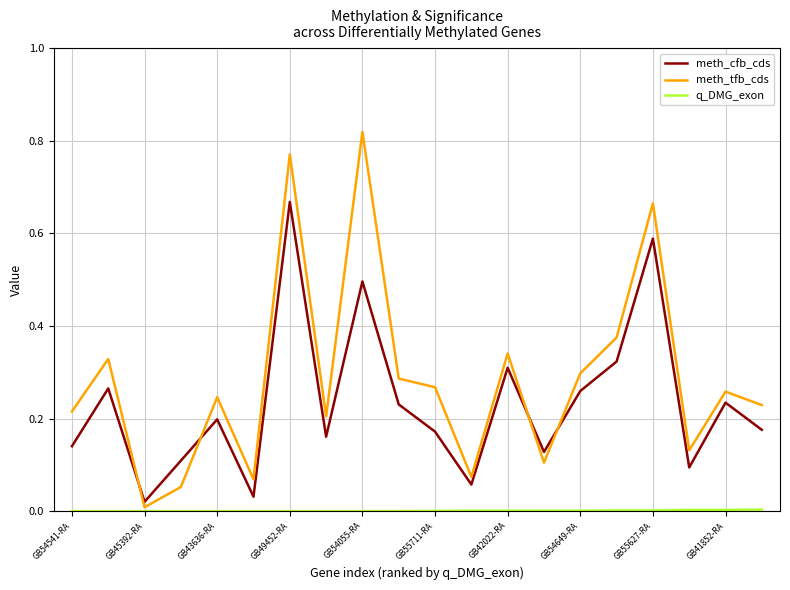

Which series has the widest spread of values?

meth_tfb_cds